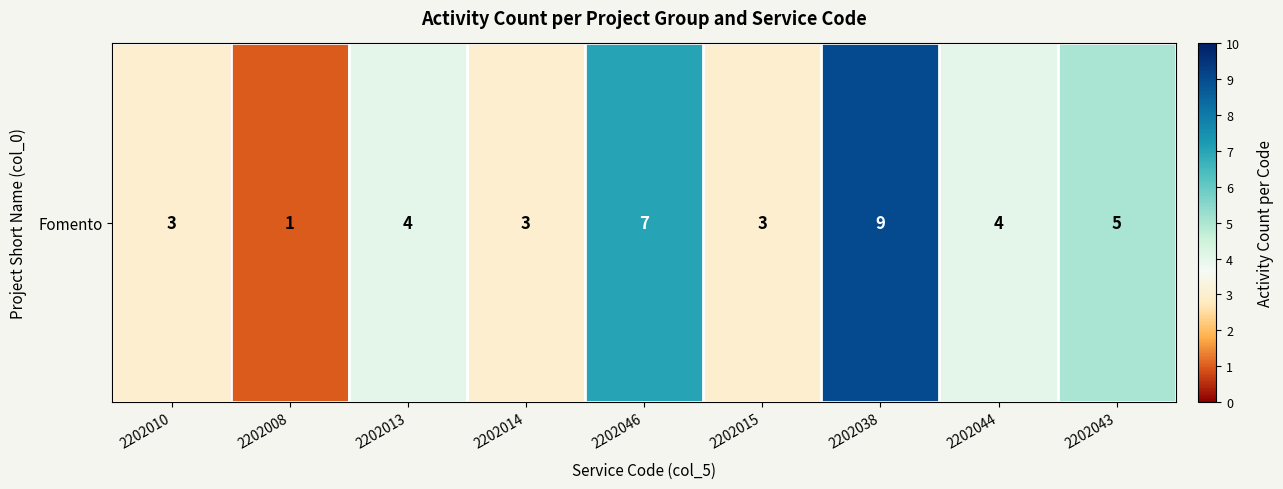

What is the difference between the values at 2202008 and 2202038?

8